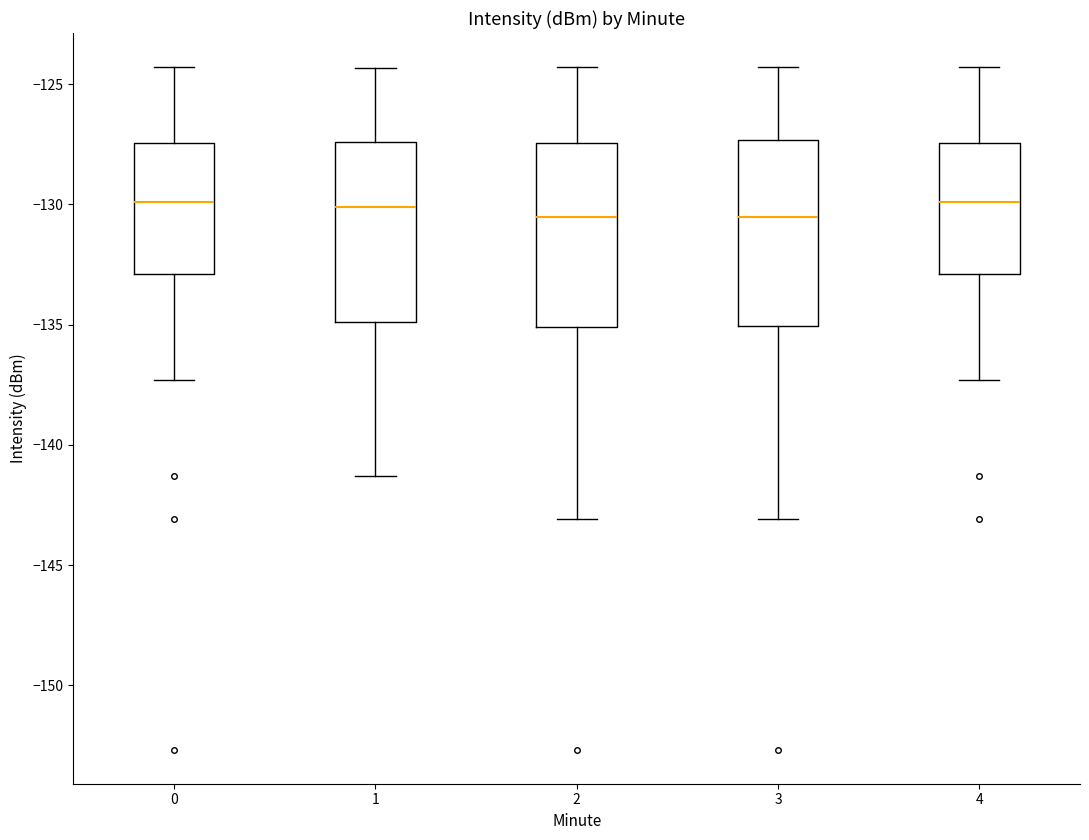

Reading left to right, read every box against the y-axis: the position of its median line, the range the box covers, and the ends of its whiskers. The values are not printed on the chart, so give them approximately, as read against the axis.

0: median -130.0, box -133.0 to -127.5, whiskers -137.5 to -124.5
1: median -130.0, box -135.0 to -127.5, whiskers -141.5 to -124.5
2: median -130.5, box -135.0 to -127.5, whiskers -143.0 to -124.5
3: median -130.5, box -135.0 to -127.5, whiskers -143.0 to -124.5
4: median -130.0, box -133.0 to -127.5, whiskers -137.5 to -124.5